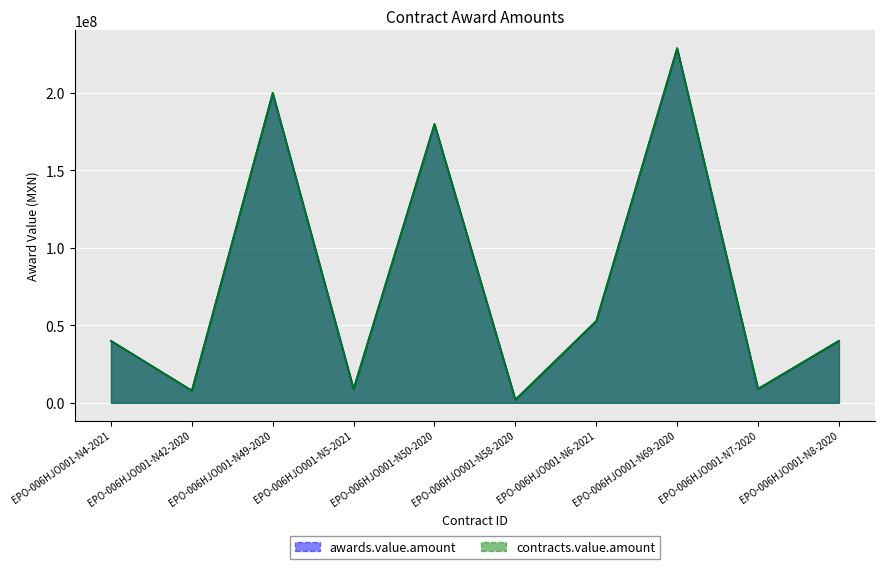

Reading left to right, transcribe all the data shown in this chart.

awards.value.amount: 40000000.0	7885366.4	199970190.0	9000000.0	179973171.0	2000000.0	52800000.0	228854722.5	9000000.0	40000000.0
contracts.value.amount: 40000000.0	7885366.4	199970190.0	9000000.0	179973171.0	2000000.0	52800000.0	228854722.5	9000000.0	40000000.0